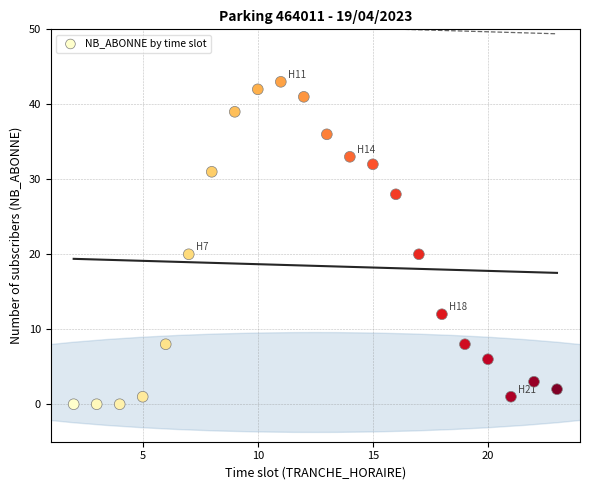

What is the range of Y values (max minus min)?

43